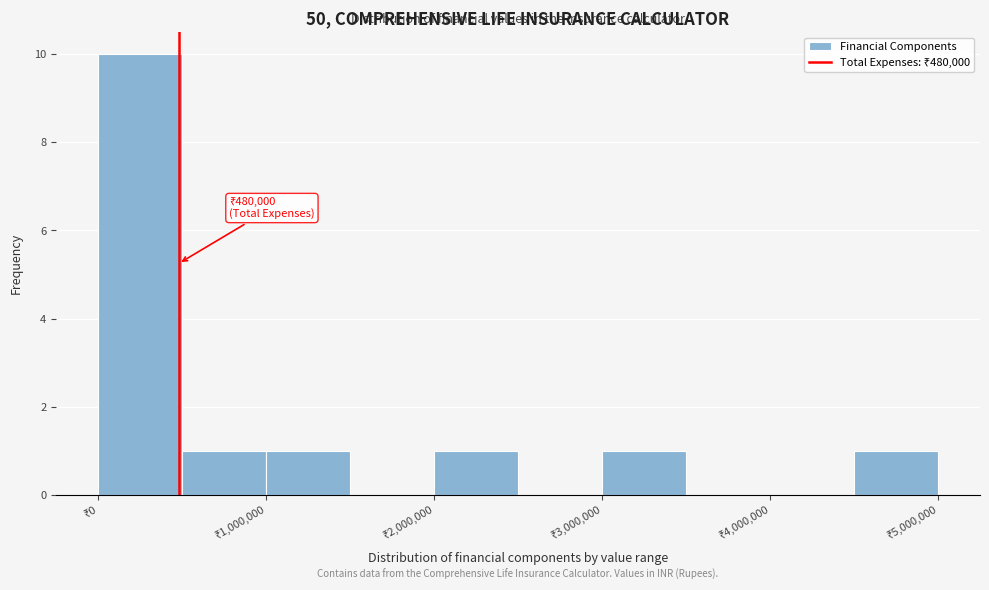

Over which range of the x-axis is the bar tallest?

0 to 500000